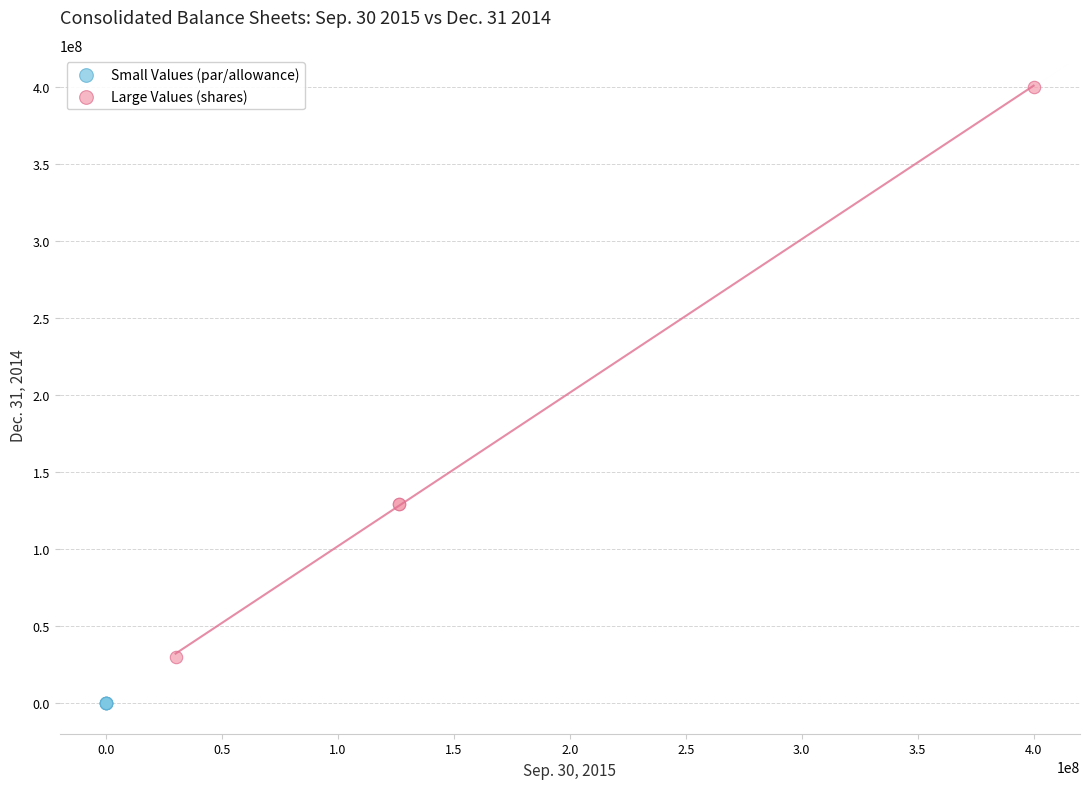

Which series reaches the minimum Y coordinate?

Small Values (par/allowance)